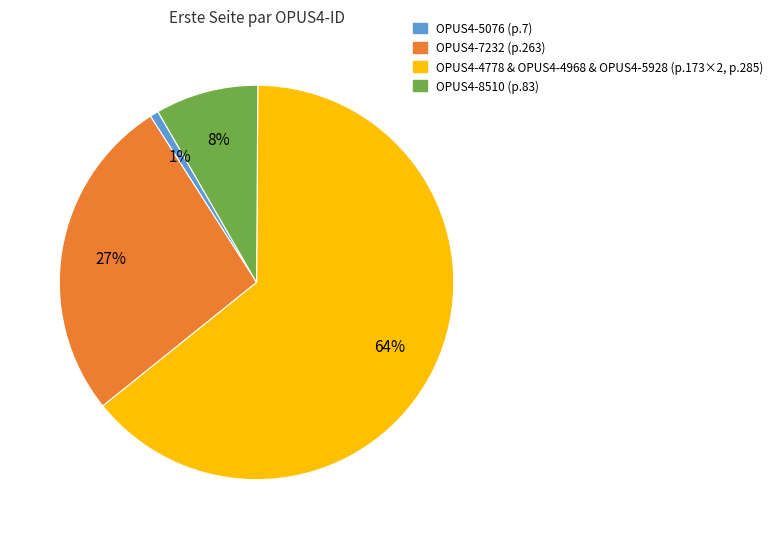

To the nearest percent, what is the average slice percentage?

25%